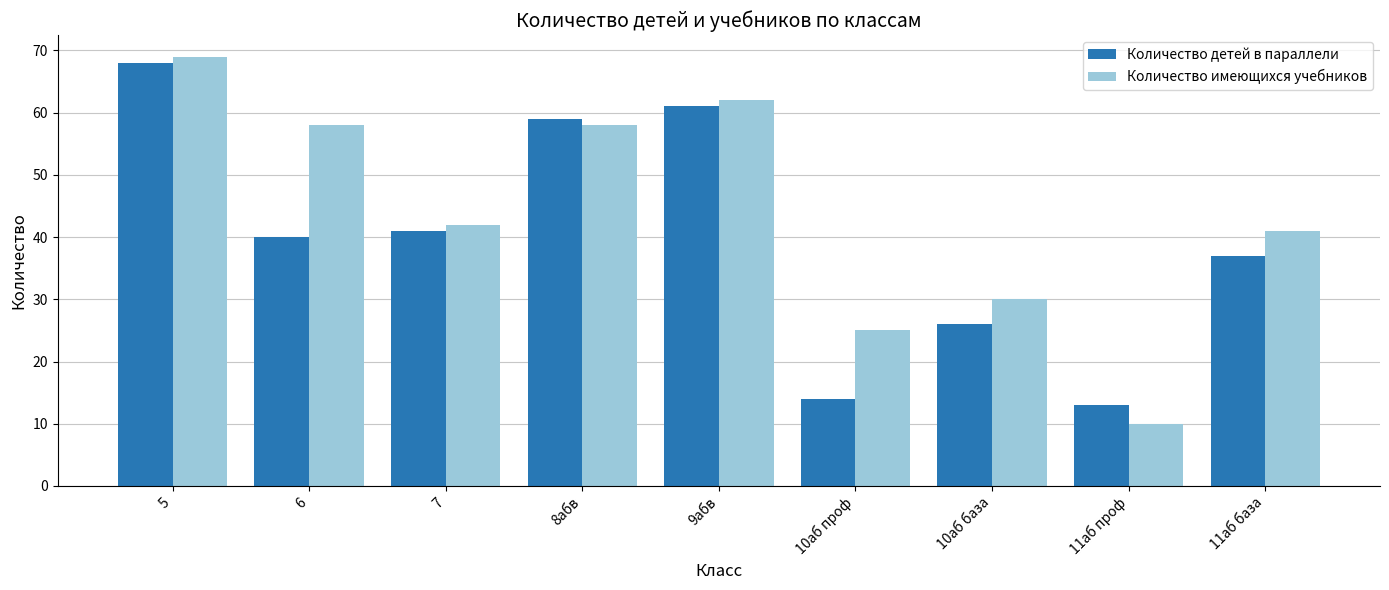

Are the bars grouped side by side (vs. stacked)?

Yes